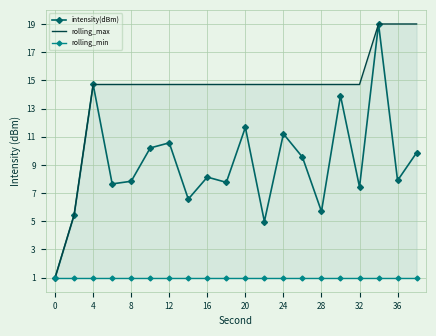

What is the difference between the maximum and minimum values in the intensity(dBm) series?

18.0